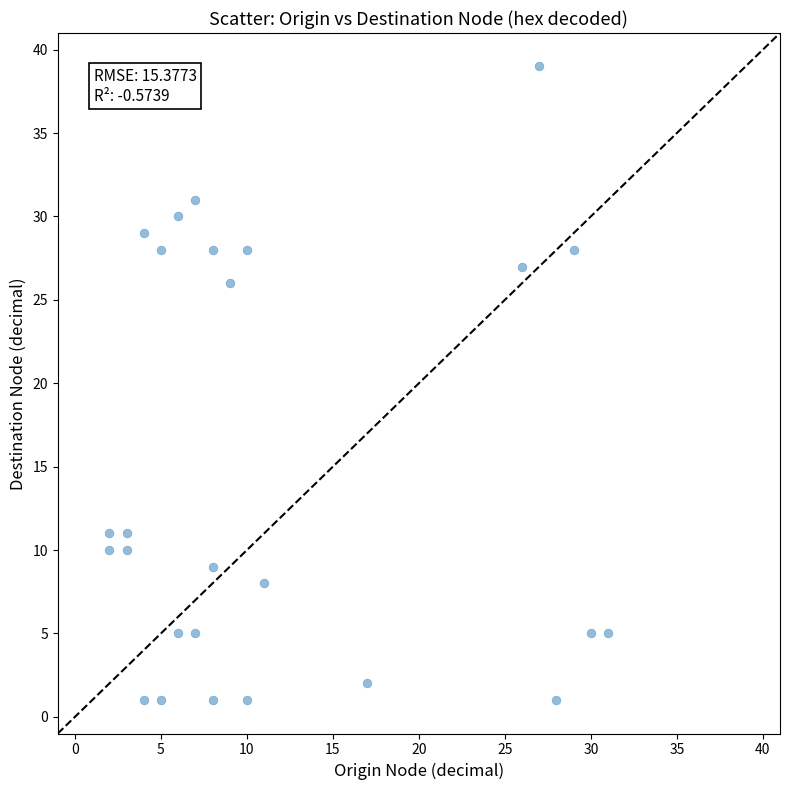

What is the range of Y values (max minus min)?

38